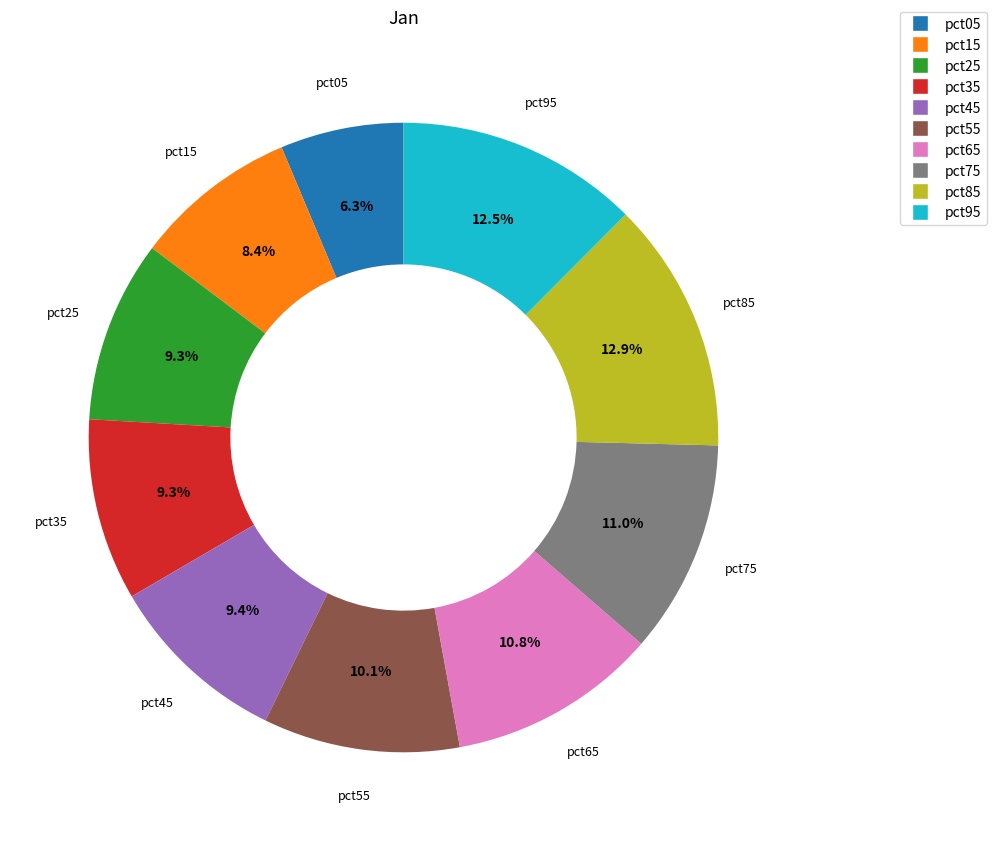

To the nearest percent, what percentage of the pie is pct65?

11%